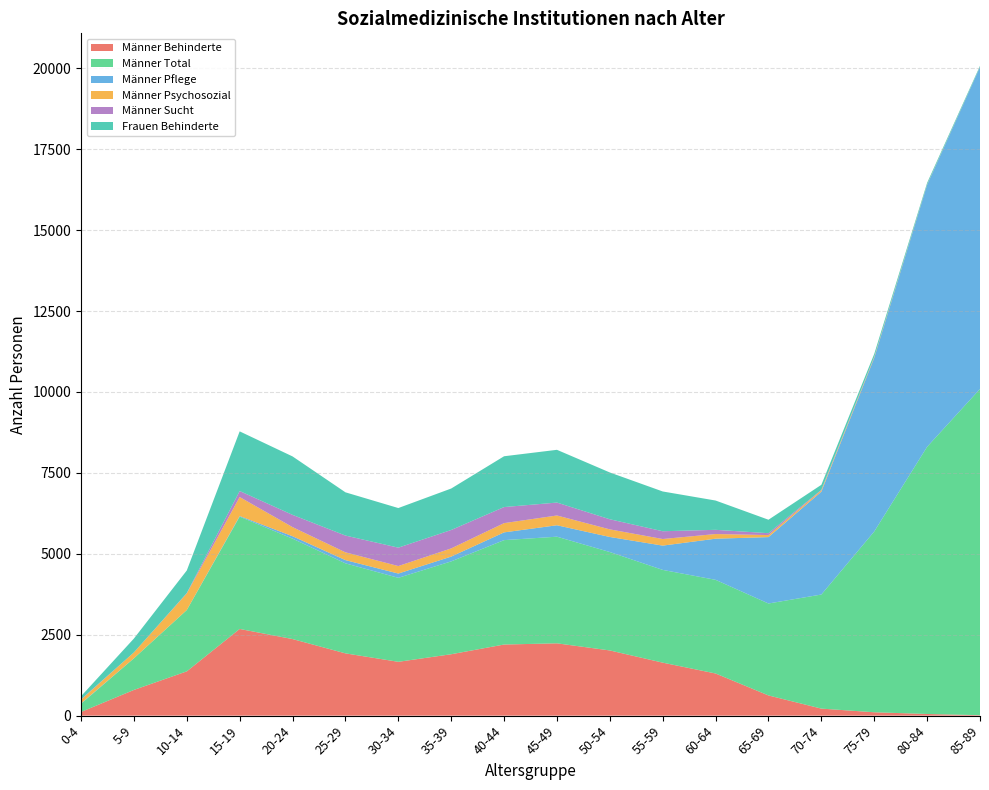

Reading left to right, transcribe all the data shown in this chart.

Männer Behinderte: 0-4=113	5-9=794	10-14=1368	15-19=2678	20-24=2366	25-29=1924	30-34=1663	35-39=1897	40-44=2197	45-49=2234	50-54=2014	55-59=1637	60-64=1302	65-69=624	70-74=217	75-79=104	80-84=51	85-89=14
Männer Total: 0-4=253	5-9=977	10-14=1894	15-19=3470	20-24=3102	25-29=2782	30-34=2595	35-39=2869	40-44=3226	45-49=3295	50-54=3041	55-59=2866	60-64=2894	65-69=2841	70-74=3525	75-79=5586	80-84=8255	85-89=10080
Männer Pflege: 0-4=13	5-9=2	10-14=2	15-19=20	20-24=75	25-29=99	30-34=132	35-39=148	40-44=239	45-49=353	50-54=465	55-59=750	60-64=1271	65-69=2051	70-74=3178	75-79=5363	80-84=8094	85-89=9944
Männer Psychosozial: 0-4=112	5-9=181	10-14=512	15-19=586	20-24=282	25-29=241	30-34=232	35-39=253	40-44=286	45-49=302	50-54=235	55-59=204	60-64=144	65-69=63	70-74=42	75-79=25	80-84=9	85-89=4
Männer Sucht: 0-4=15	5-9=0	10-14=12	15-19=186	20-24=378	25-29=518	30-34=568	35-39=569	40-44=496	45-49=399	50-54=312	55-59=240	60-64=130	65-69=58	70-74=16	75-79=10	80-84=3	85-89=2
Frauen Behinderte: 0-4=94	5-9=428	10-14=697	15-19=1843	20-24=1806	25-29=1336	30-34=1224	35-39=1281	40-44=1570	45-49=1630	50-54=1446	55-59=1229	60-64=905	65-69=416	70-74=154	75-79=88	80-84=49	85-89=33